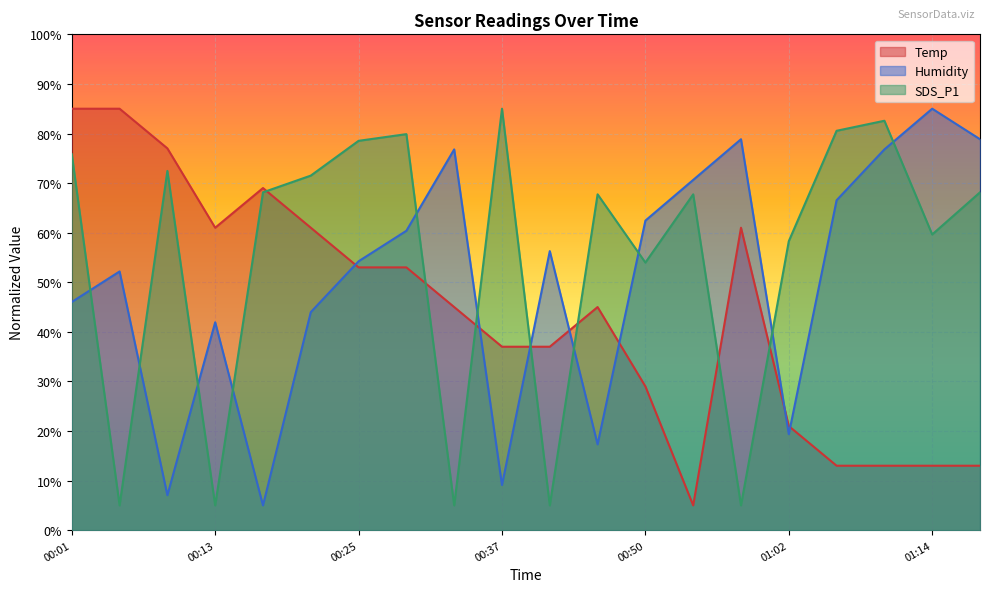

Reading left to right, what are all the values shown in this chart?

Temp: 85.0	85.0	77.0	61.0	69.0	61.0	53.0	53.0	45.0	37.0	37.0	45.0	29.0	5.0	61.0	21.0	13.0	13.0	13.0	13.0
Humidity: 46.0	52.2	7.1	41.9	5.0	44.0	54.2	60.4	76.8	9.1	56.3	17.3	62.4	70.6	78.8	19.4	66.5	76.8	85.0	78.8
SDS_P1: 75.8	5.0	72.5	5.0	68.1	71.5	78.5	79.9	5.0	85.0	5.0	67.7	54.0	67.7	5.0	58.3	80.5	82.6	59.6	68.1